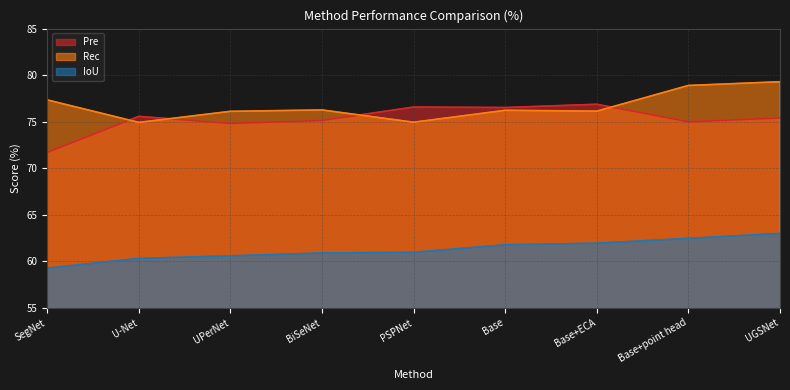

In Rec, how many points are higher than both neighbors (excluding endpoints)?

2